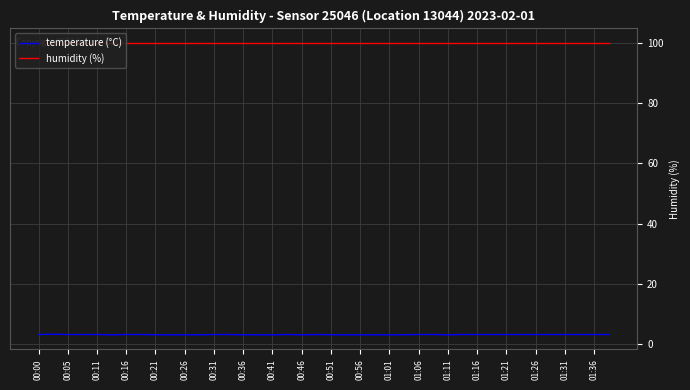

List the series in order of their overall mean, highest first.

humidity (%), temperature (°C)